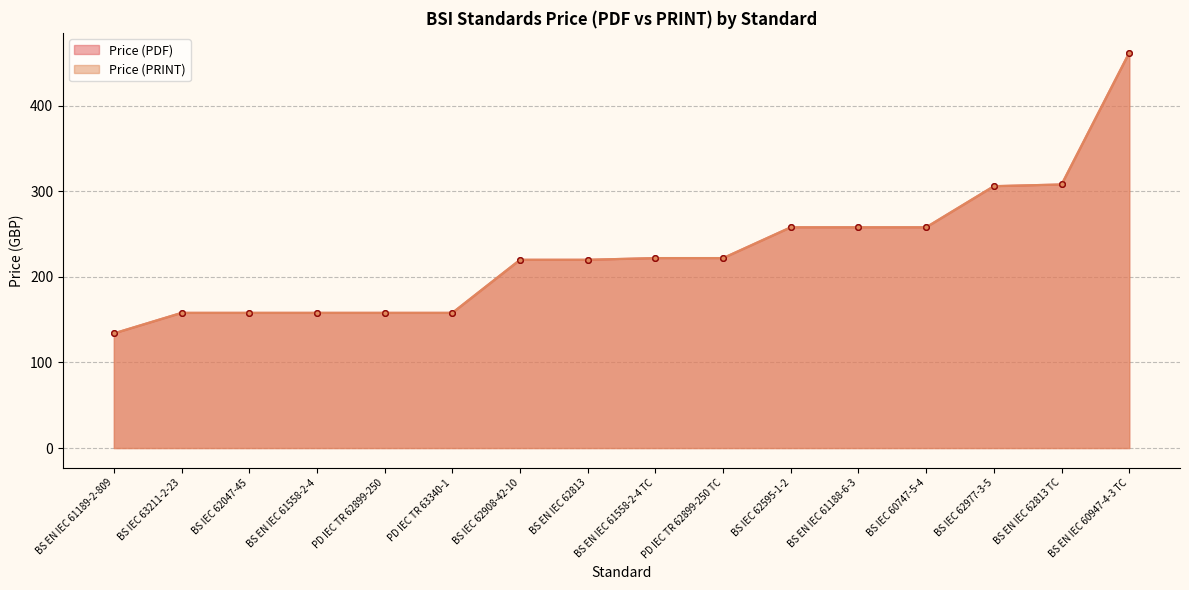

Is it true that Price (PRINT) equals 158 at BS IEC 63211-2-23?

True